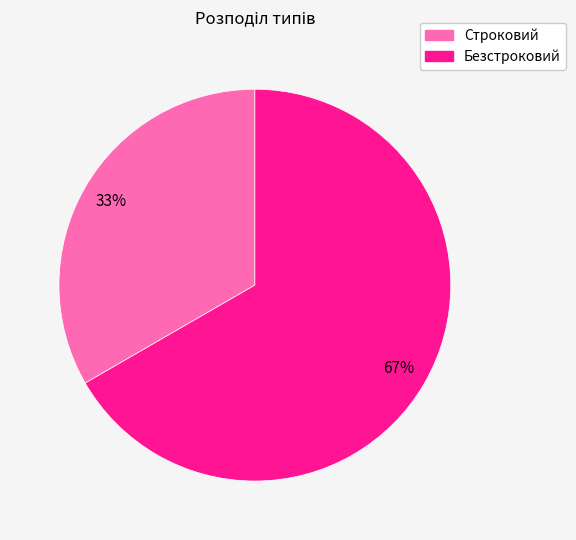

To the nearest percent, what is the combined percentage of Безстроковий and Строковий?

100%